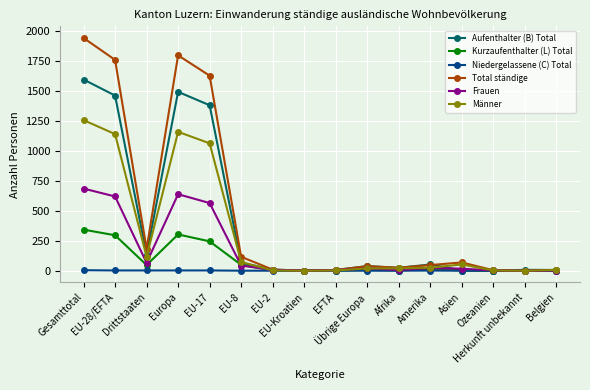

List the series in order of their peak value, highest first.

Total ständige, Aufenthalter (B) Total, Männer, Frauen, Kurzaufenthalter (L) Total, Niedergelassene (C) Total